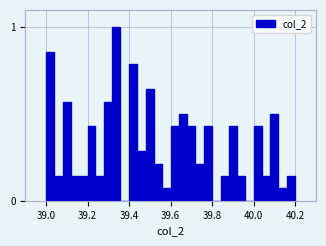

Around what value on the x-axis is the tallest bar? Give the approximate position of its centre, as read against the axis.

39.34